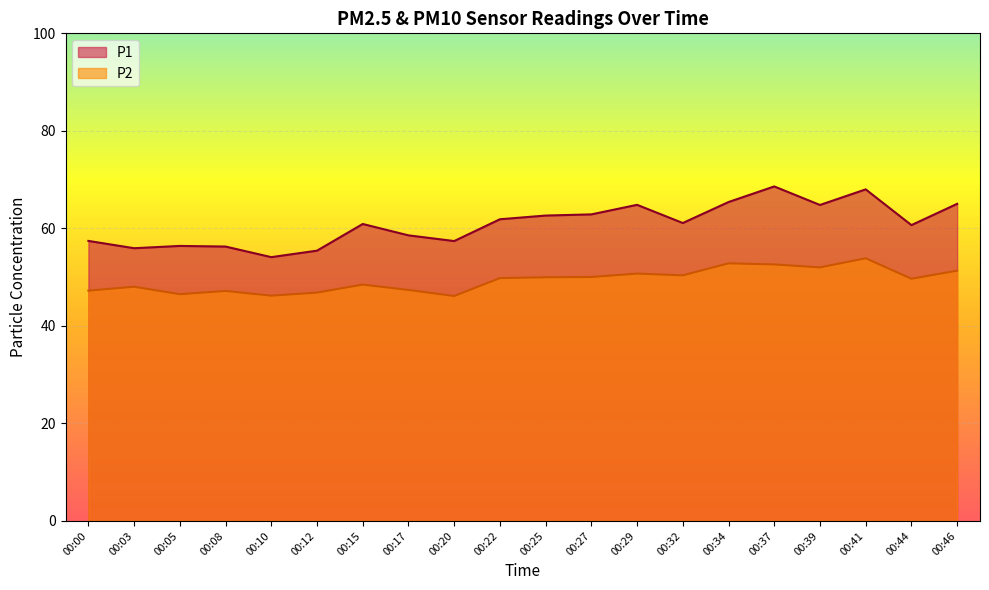

Where is the first local minimum for P1?

00:03